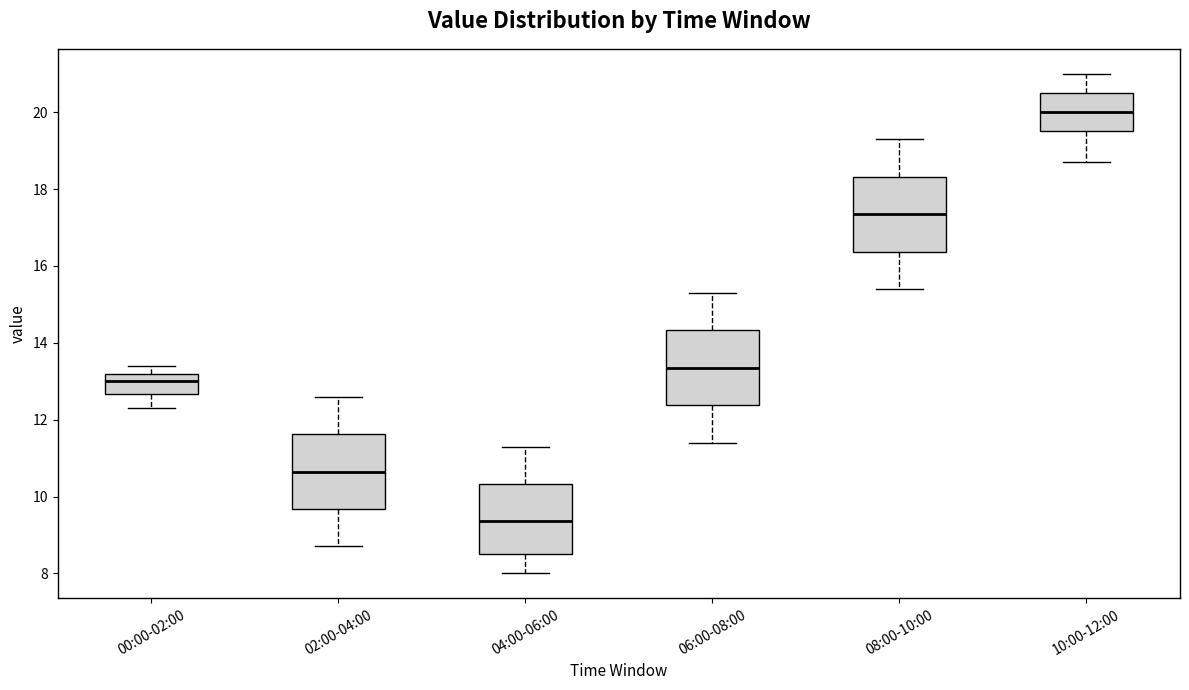

Reading left to right, read every box against the y-axis: the position of its median line, the range the box covers, and the ends of its whiskers. The values are not printed on the chart, so give them approximately, as read against the axis.

00:00-02:00: median 13.0, box 12.6 to 13.2, whiskers 12.4 to 13.4
02:00-04:00: median 10.6, box 9.6 to 11.6, whiskers 8.8 to 12.6
04:00-06:00: median 9.4, box 8.6 to 10.4, whiskers 8.0 to 11.4
06:00-08:00: median 13.4, box 12.4 to 14.4, whiskers 11.4 to 15.4
08:00-10:00: median 17.4, box 16.4 to 18.4, whiskers 15.4 to 19.4
10:00-12:00: median 20.0, box 19.6 to 20.6, whiskers 18.8 to 21.0